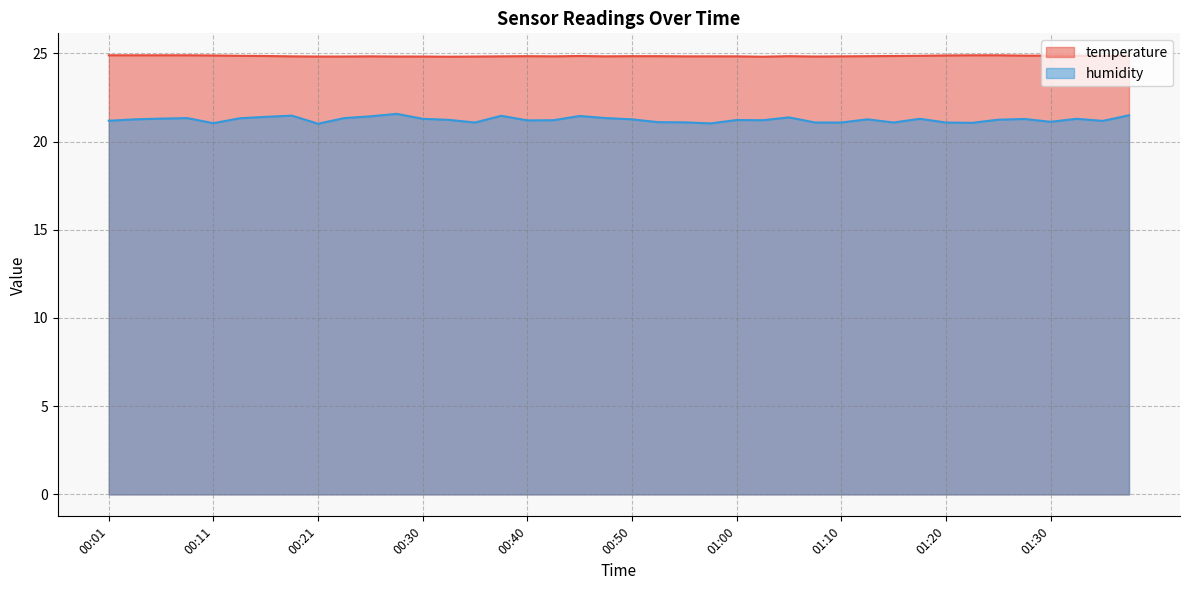

Between 00:45 and 00:13, which is larger?

00:13